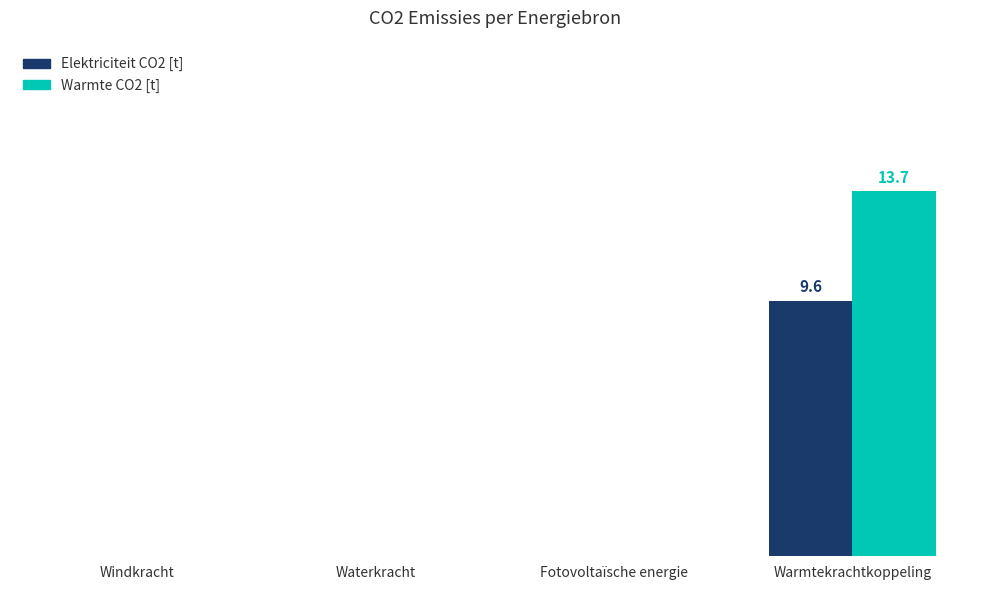

What position from the left is Waterkracht?

2